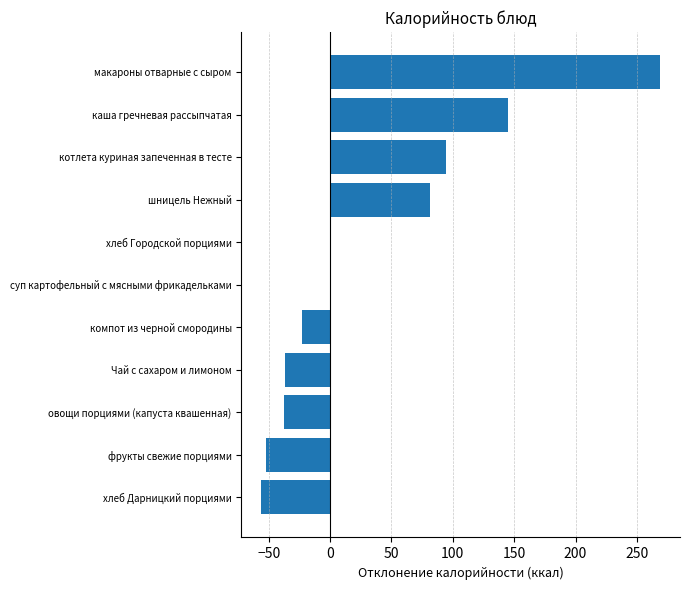

Are the bars grouped side by side (vs. stacked)?

No